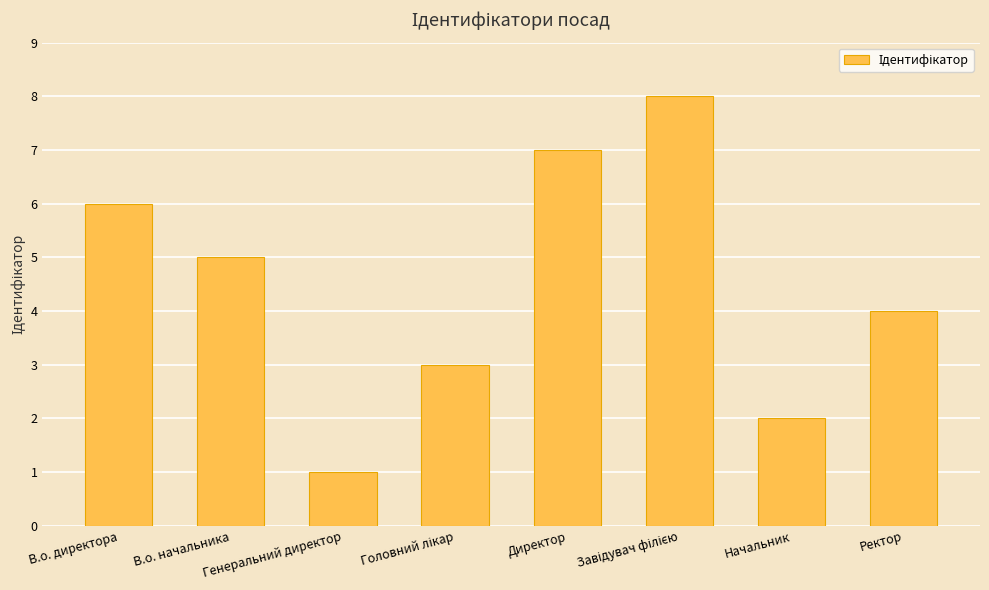

Is it true that the value at В.о. директора is 6?

True